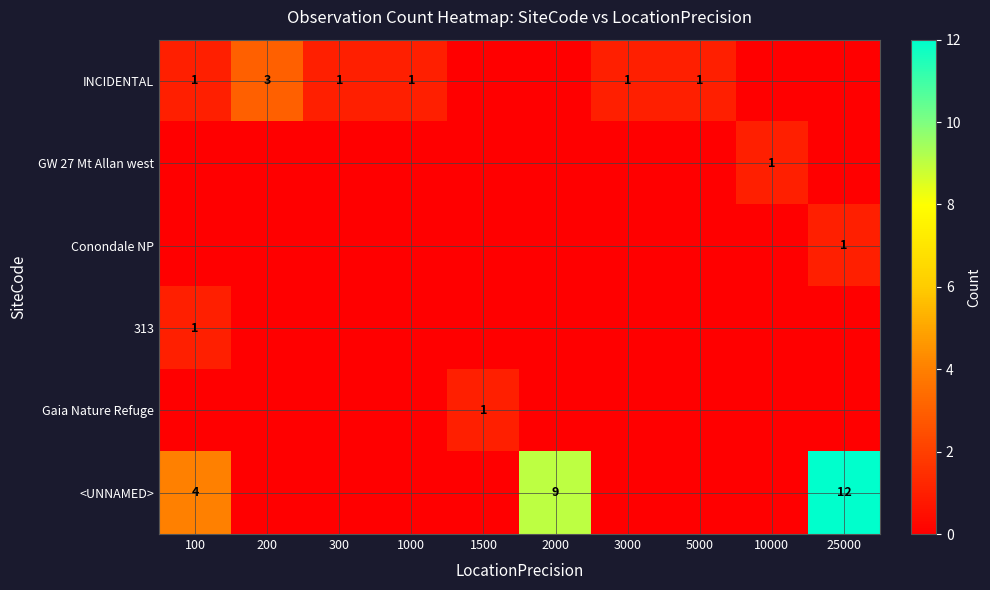

The INCIDENTAL series shows 1 at 100. True or false?

True